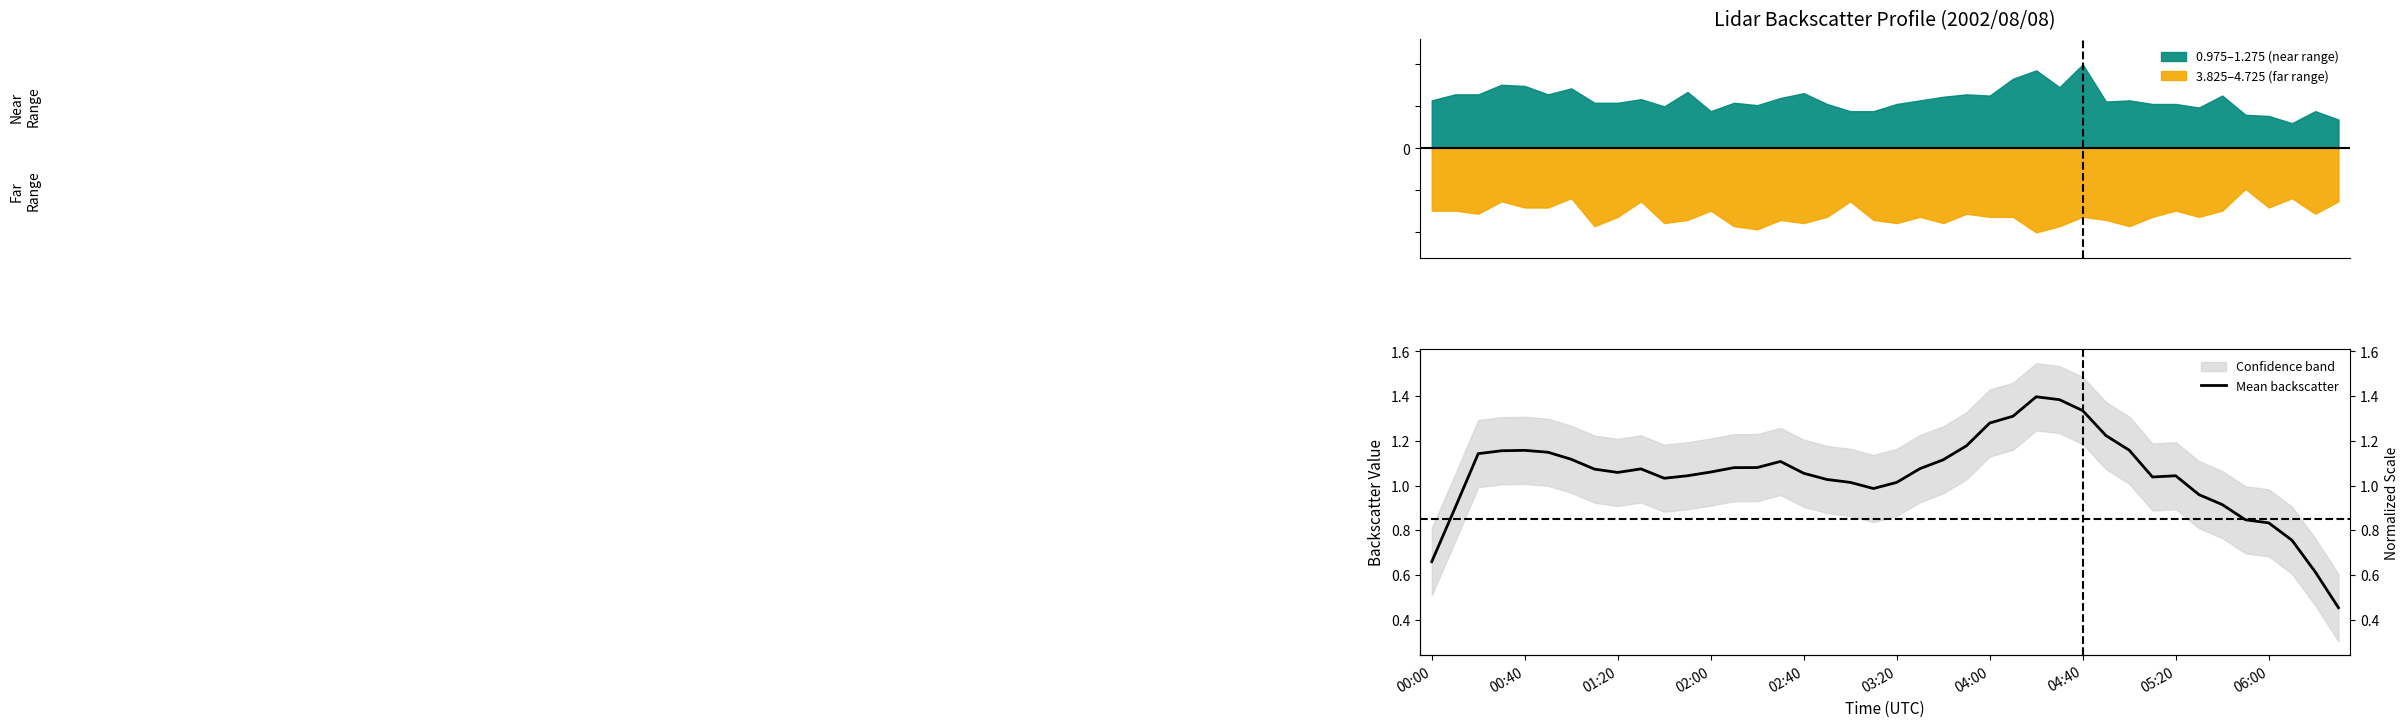

What is the sum of all values?

41.9